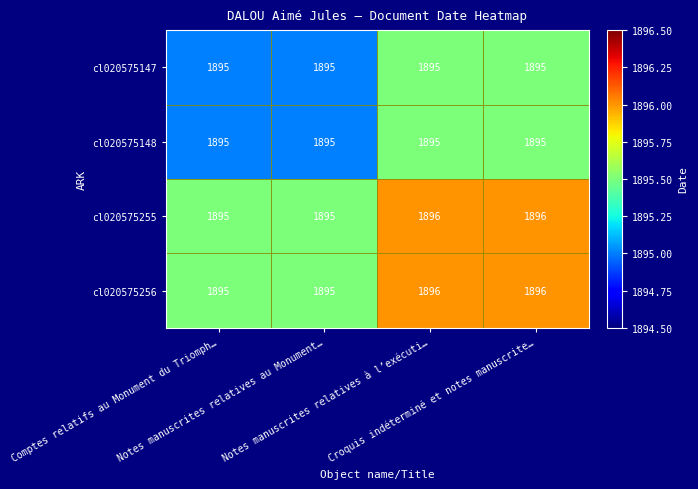

What is the average value of the cl020575256 series?

1896